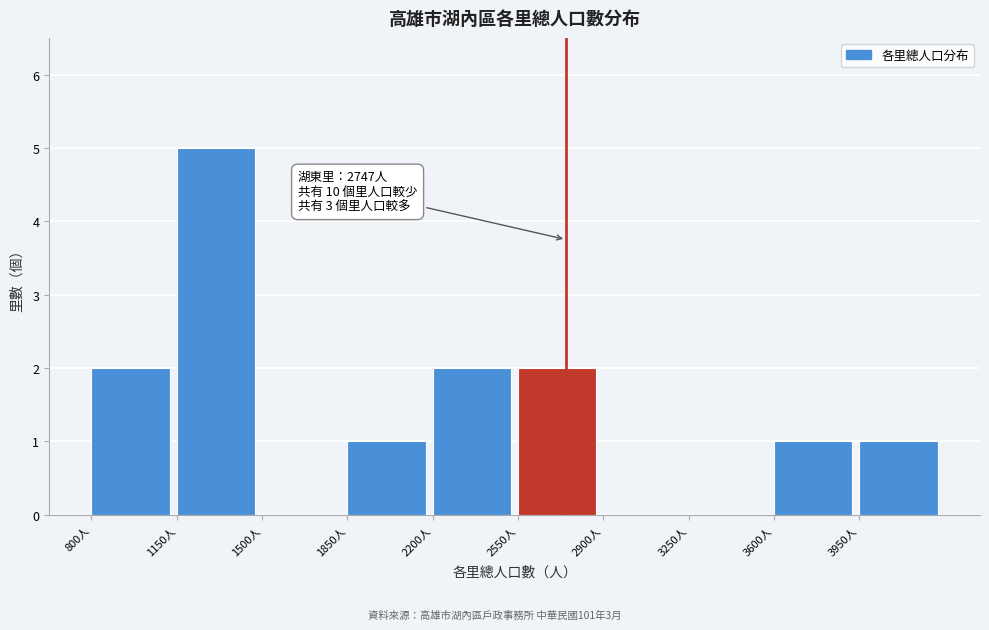

Which range on the x-axis has the tallest bar?

1150 to 1500